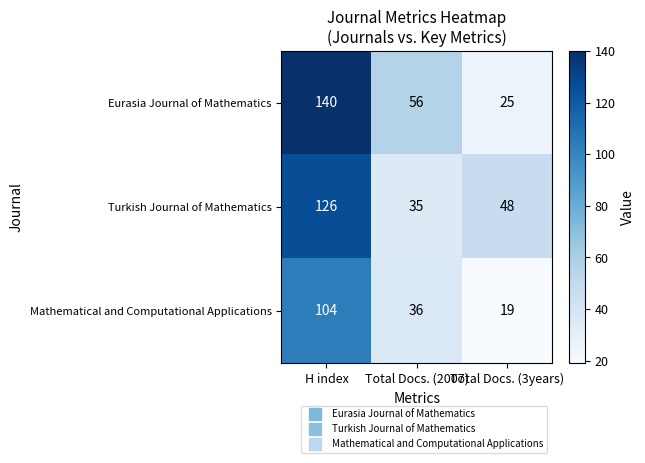

At how many categories does at least one series exceed 101?

1